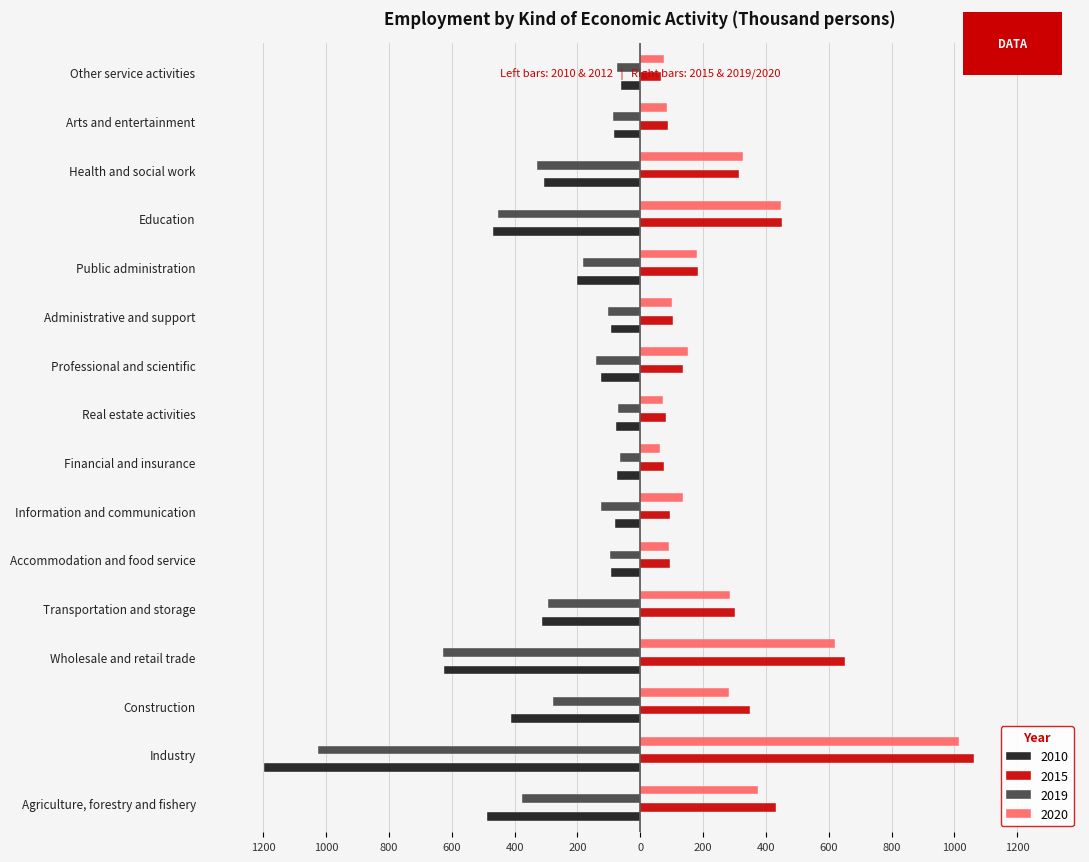

What are all the series names shown in the legend?

2010, 2015, 2019, 2020